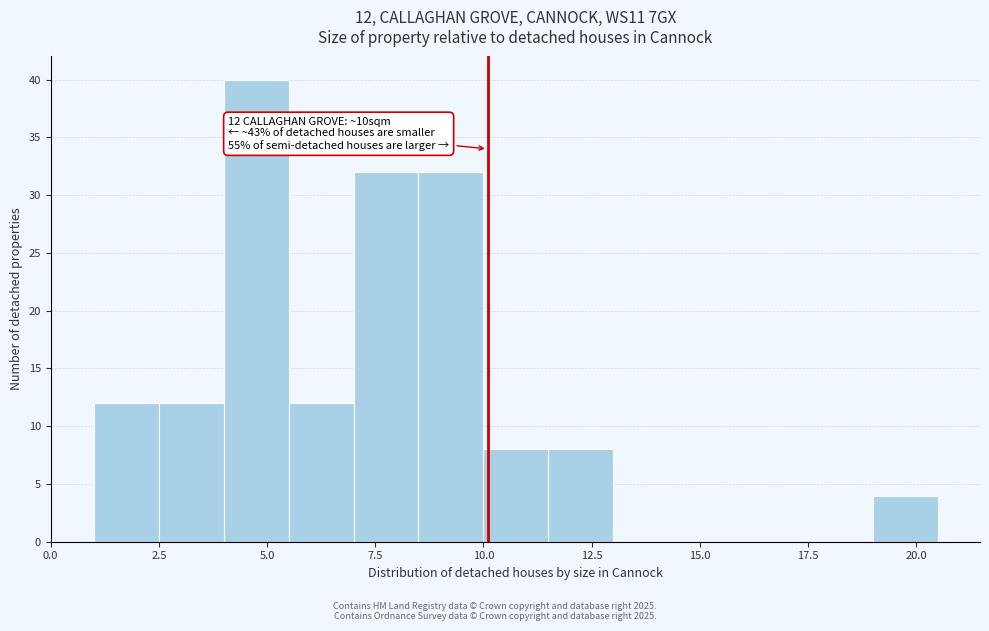

Read against the x-axis, roughly where is the centre of the tallest bar?

5.0